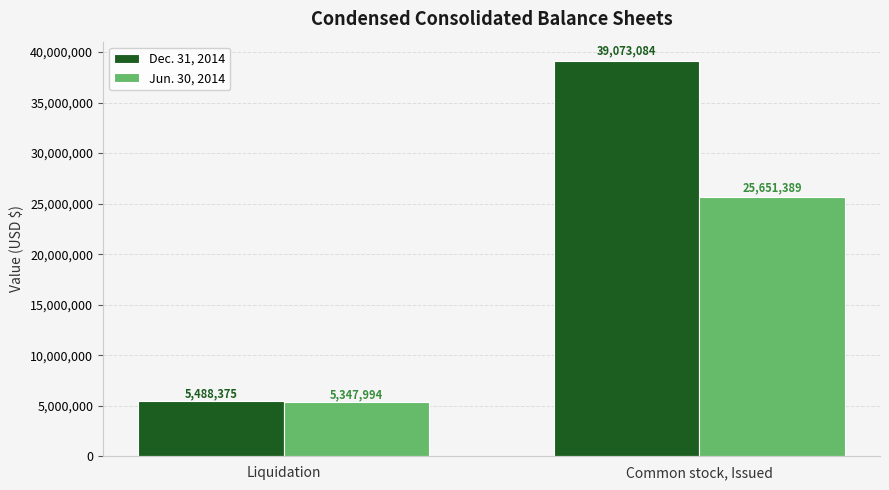

What is the difference between the Dec. 31, 2014 values at Liquidation and Common stock, Issued?

33584709